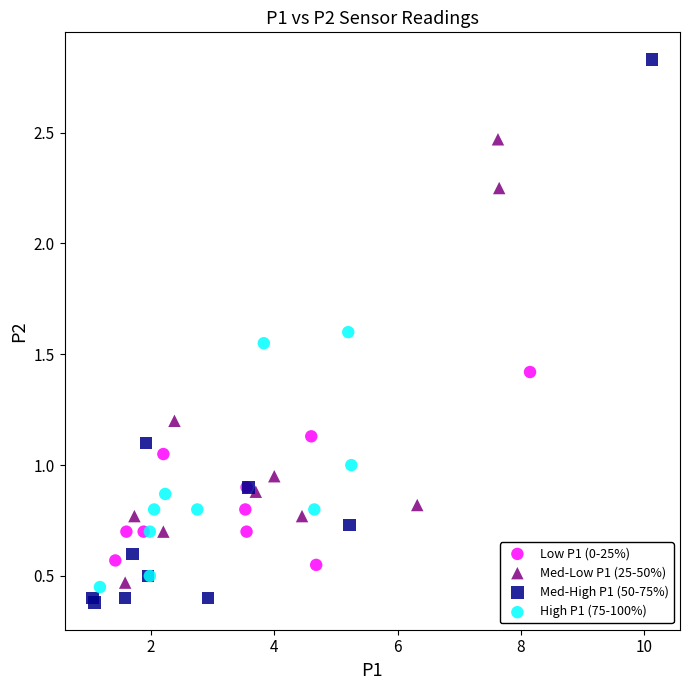

Which series has the widest spread of Y values?

Med-High P1 (50-75%)